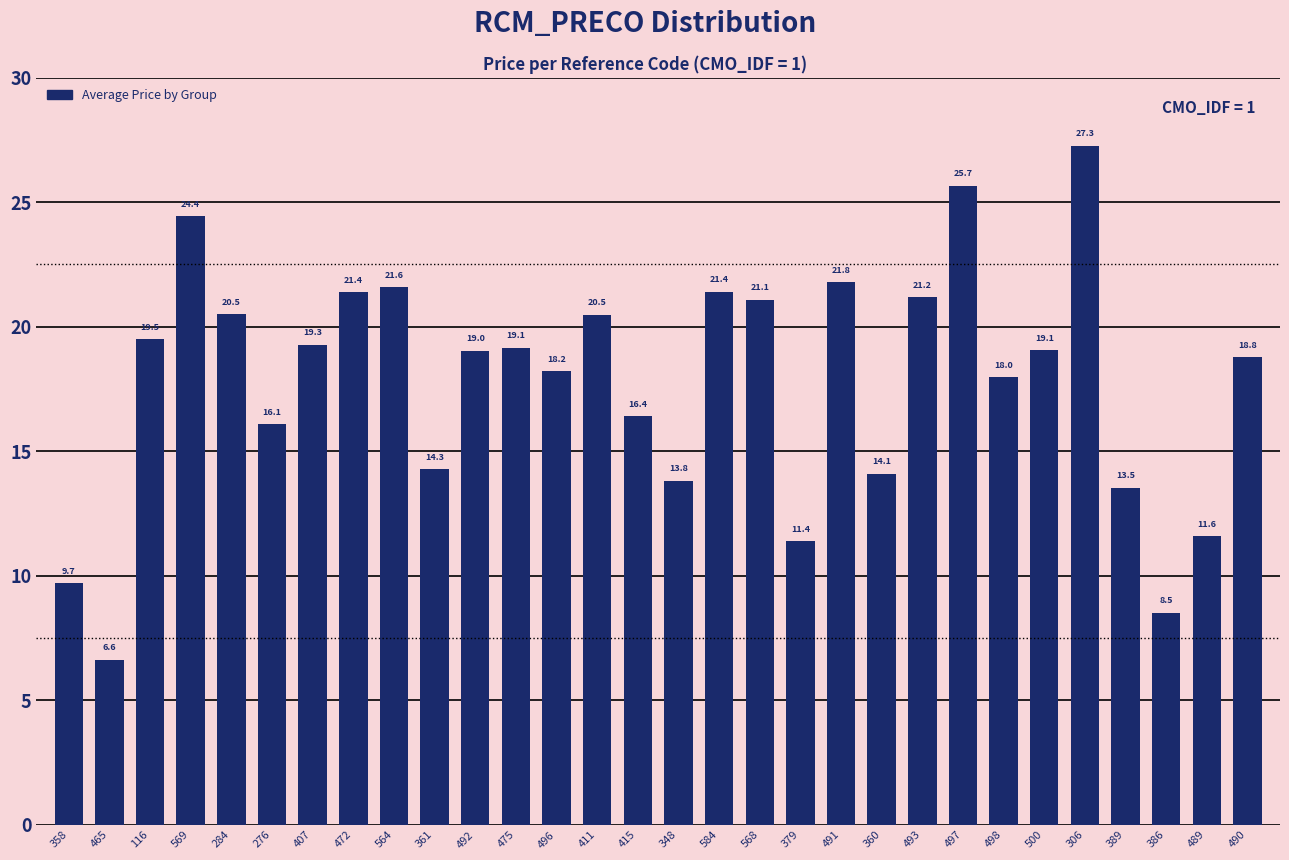

Between 389 and 472, which is larger?

472